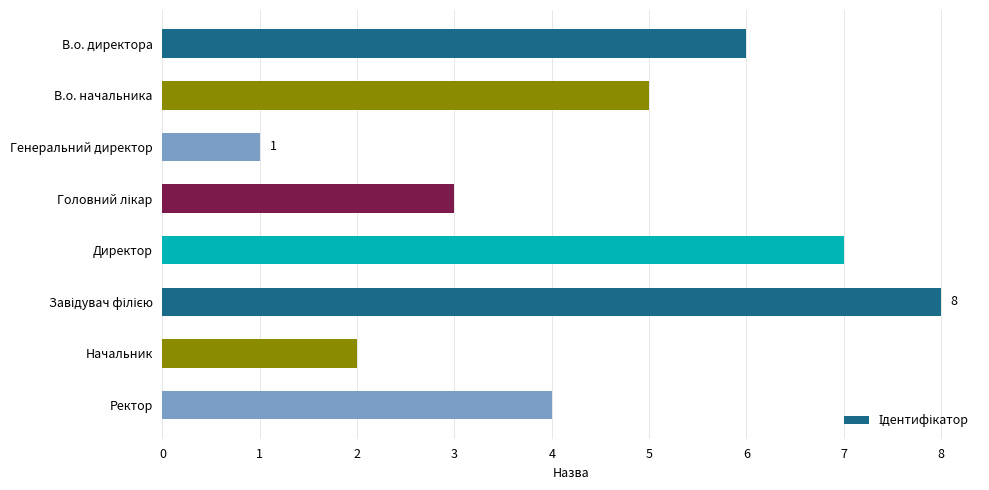

What is the change in value from Начальник to Ректор?

+2